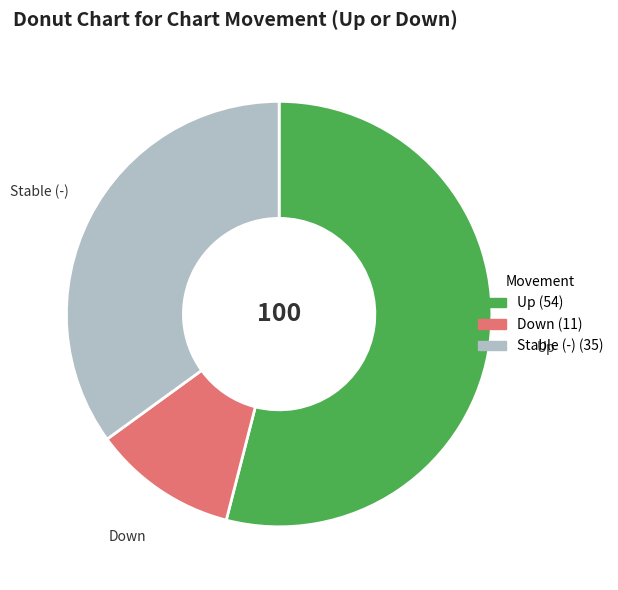

How many segments does this pie chart have?

3